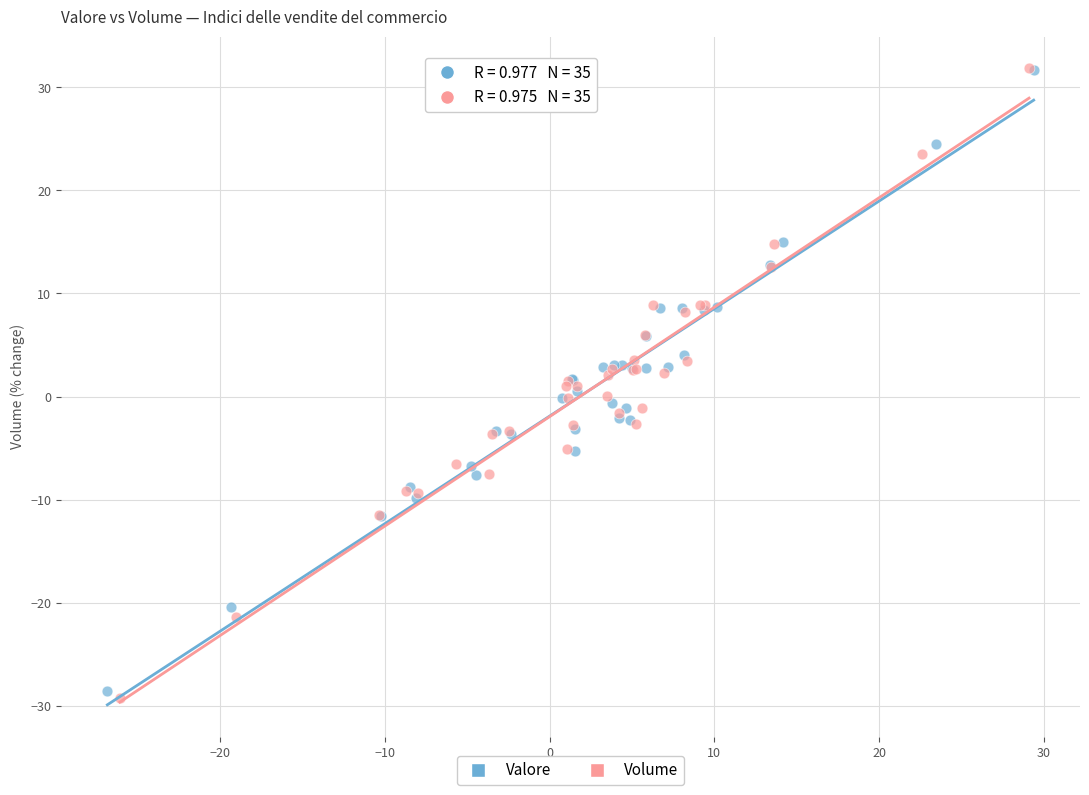

Which series has the widest spread of Y values?

Volume